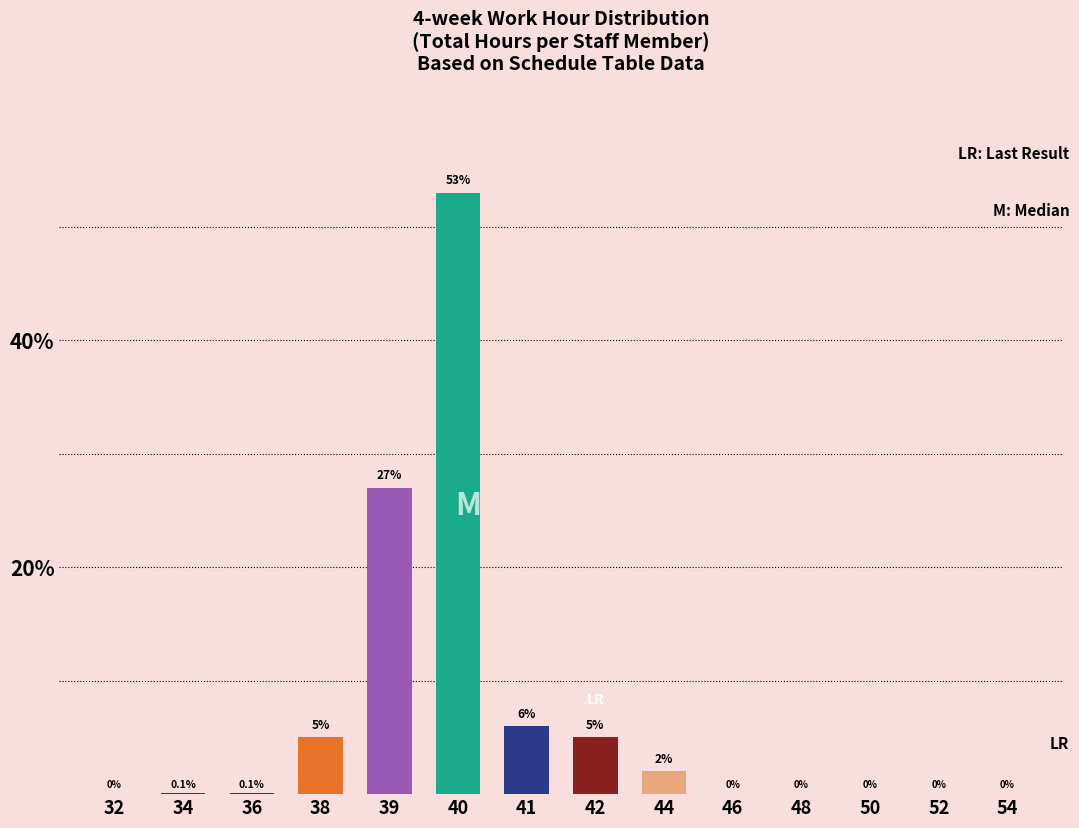

Reading left to right, extract all data points from this chart.

32=0.0	34=0.1	36=0.1	38=5.0	39=27.0	40=53.0	41=6.0	42=5.0	44=2.0	46=0.0	48=0.0	50=0.0	52=0.0	54=0.0